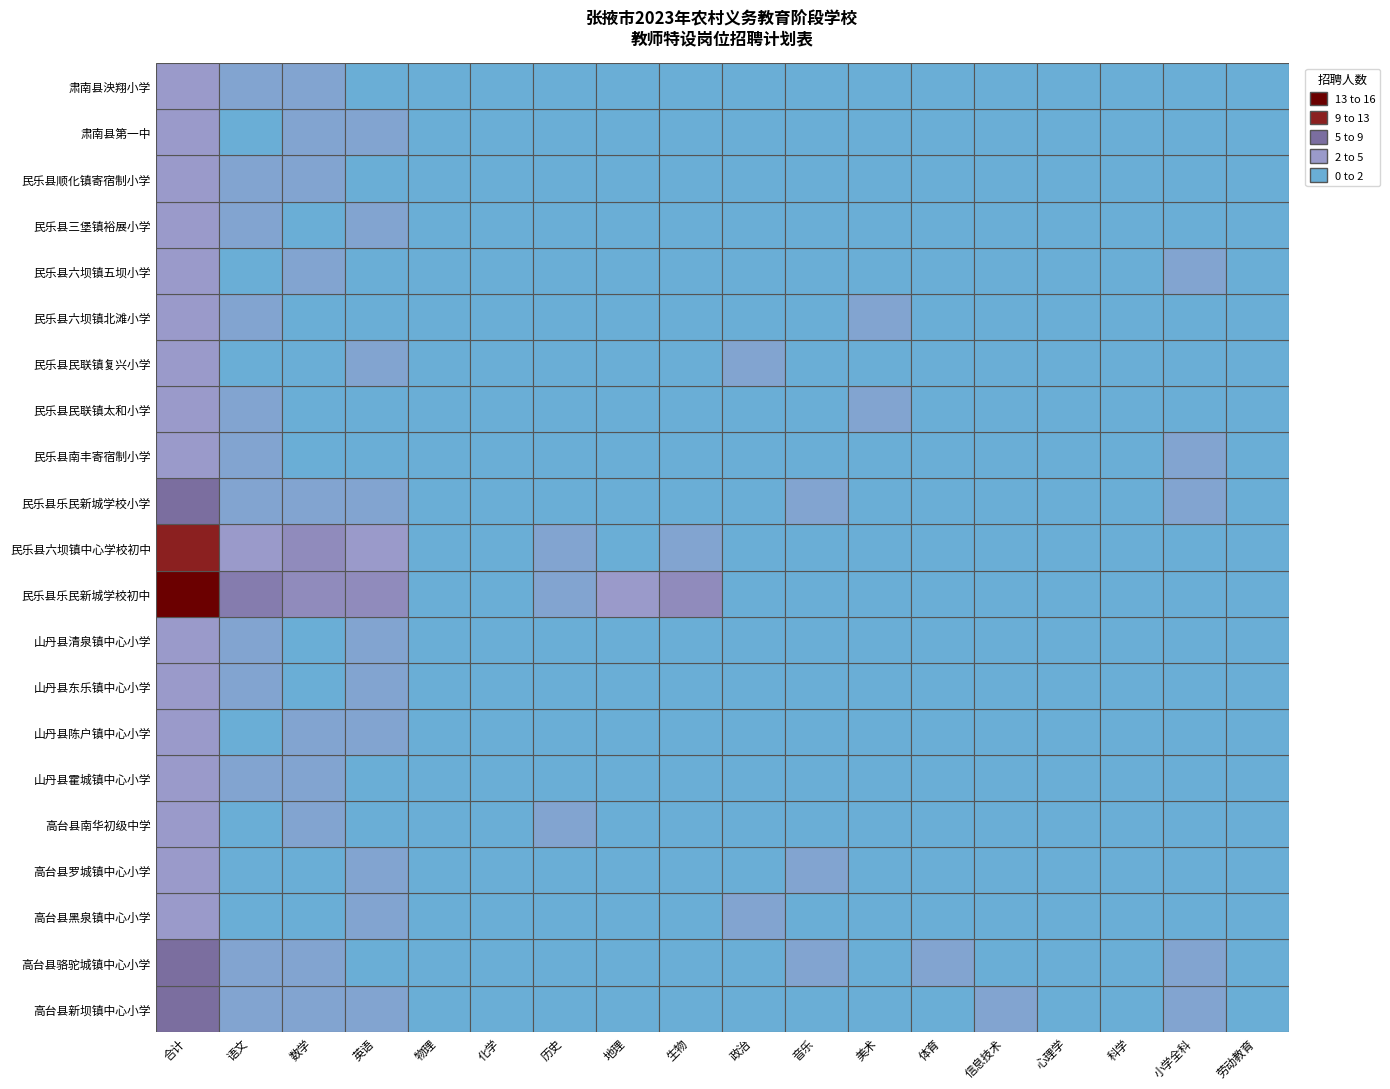

Where is 高台县骆驼城镇中心小学 nearest to the value 2?

语文